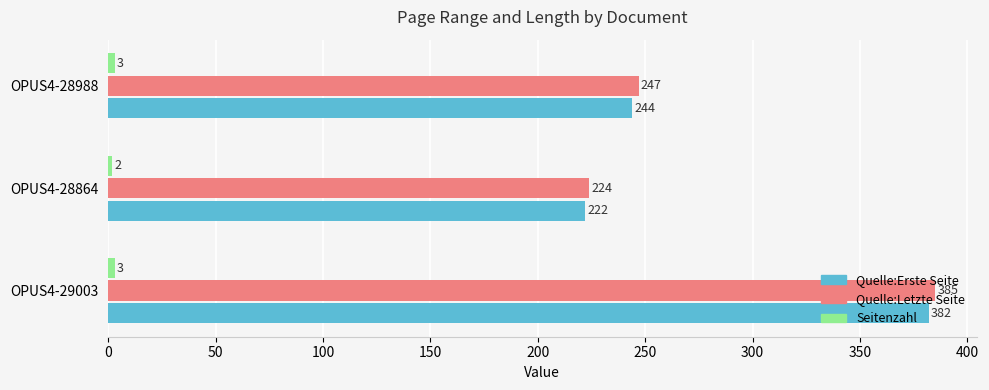

How many data points does each series have?

3